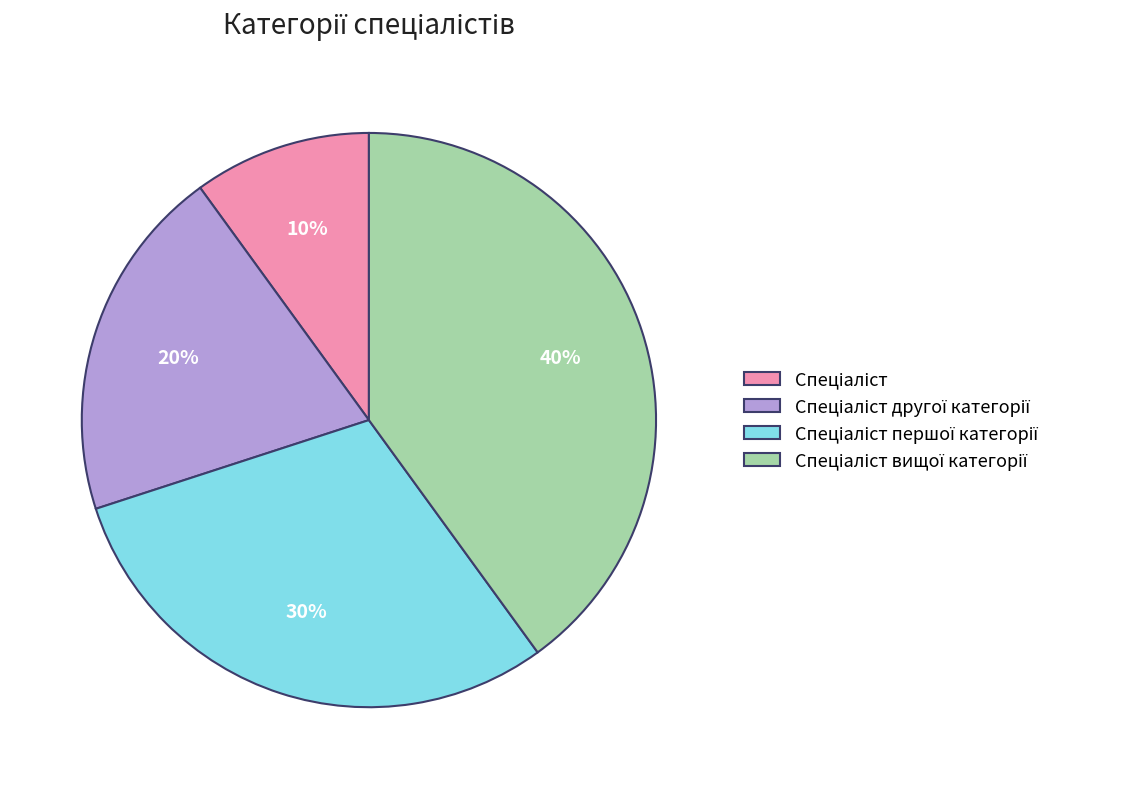

Is there a majority slice in this chart?

No